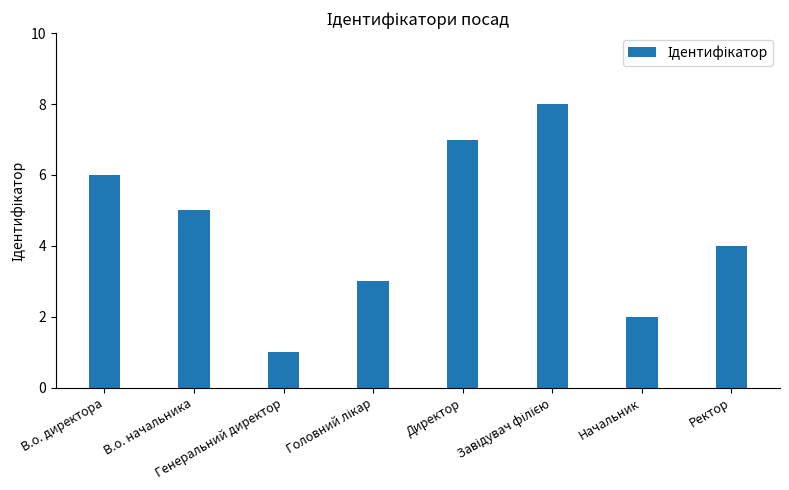

At which label does the data first exceed 5?

В.о. директора